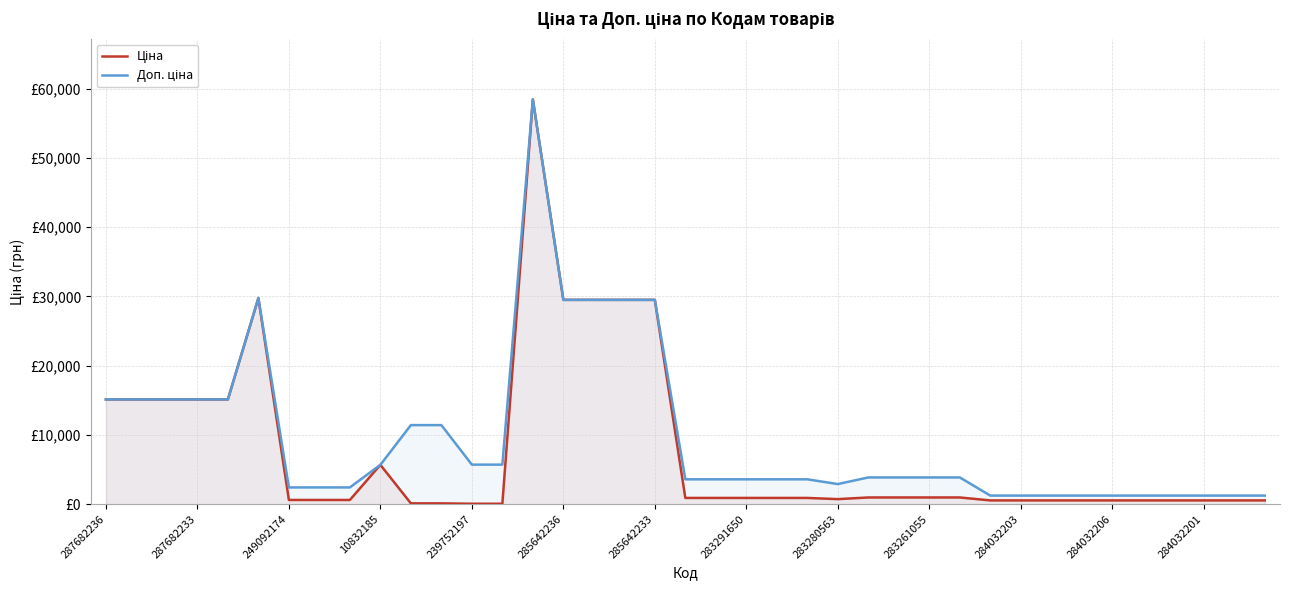

What are all the series names shown in the legend?

Ціна, Доп. ціна